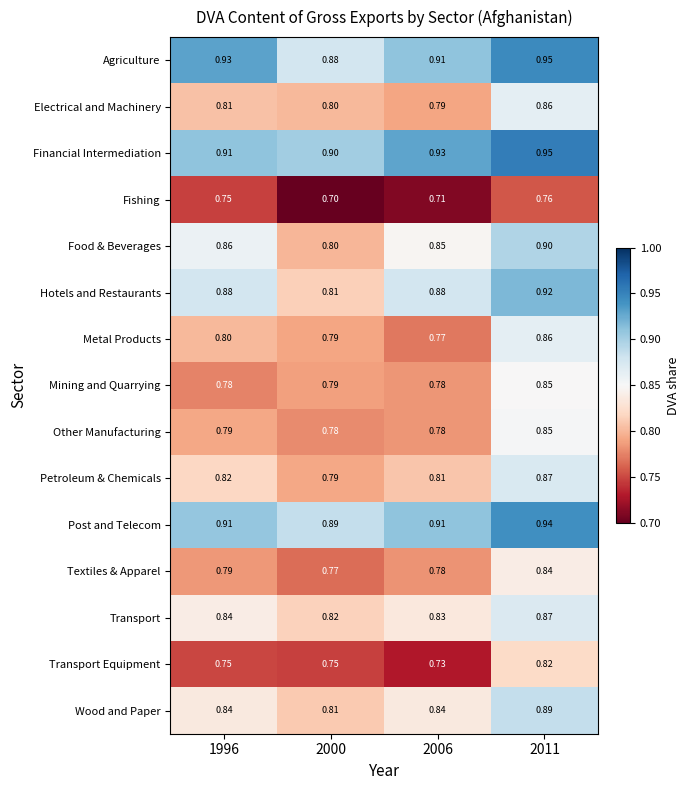

Which series has the largest total across all categories?

Financial Intermediation